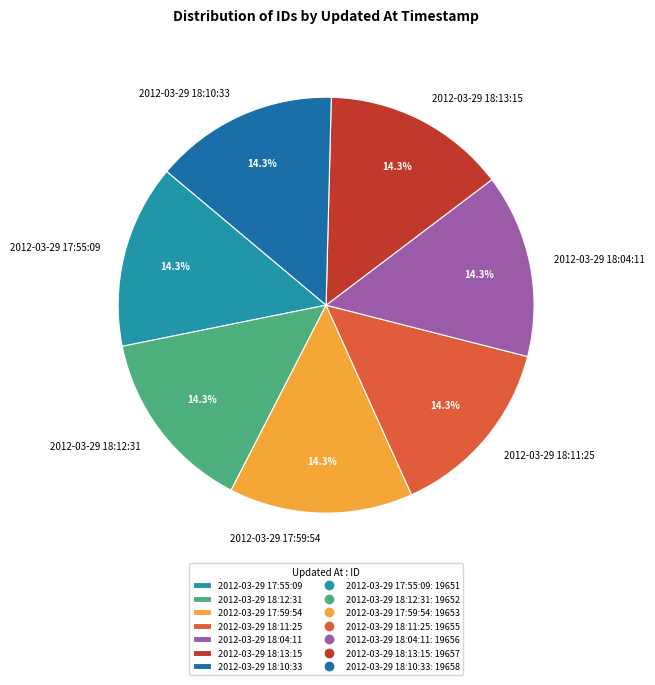

Is it true that 2012-03-29 18:12:31 is 14% of the pie?

True